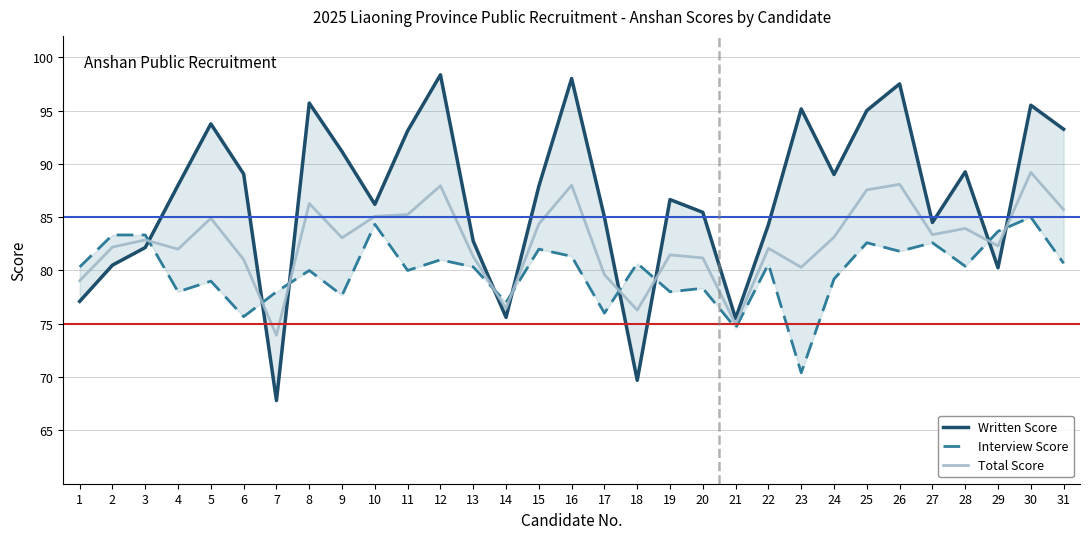

True or false: Interview Score and Total Score cross at least once.

True